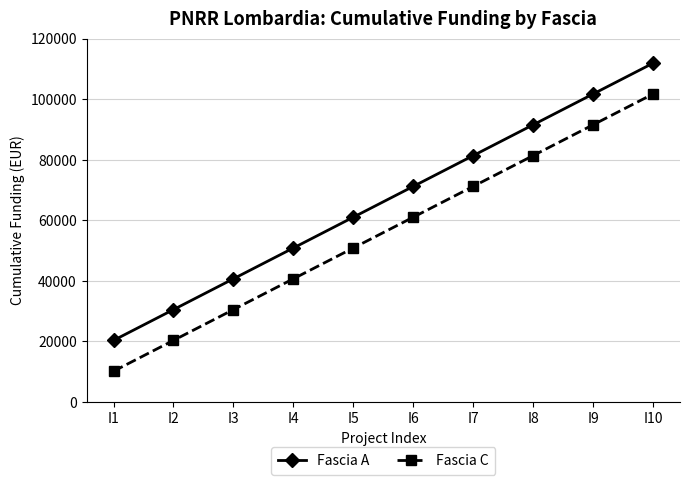

What is the difference between the highest and lowest values at I4?

10172